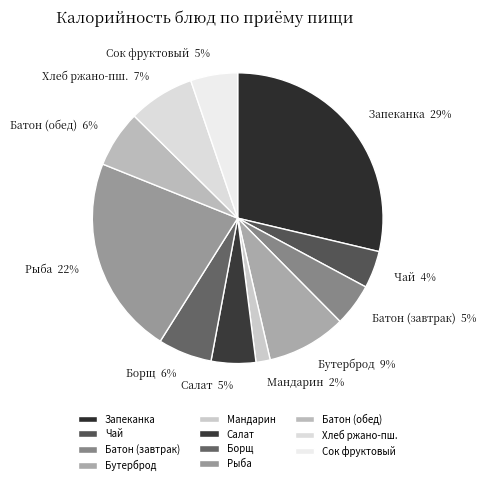

Which has a higher value, Сок фруктовый or Мандарин?

Сок фруктовый